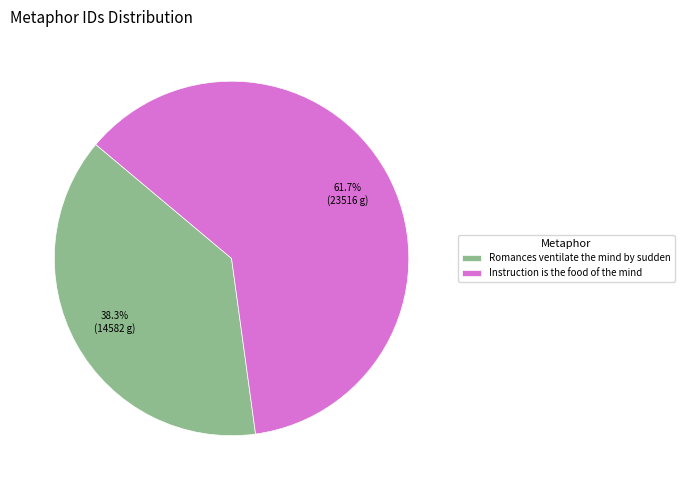

What is the total percentage of Instruction is the food of the mind and Romances ventilate the mind by sudden?

100.0%